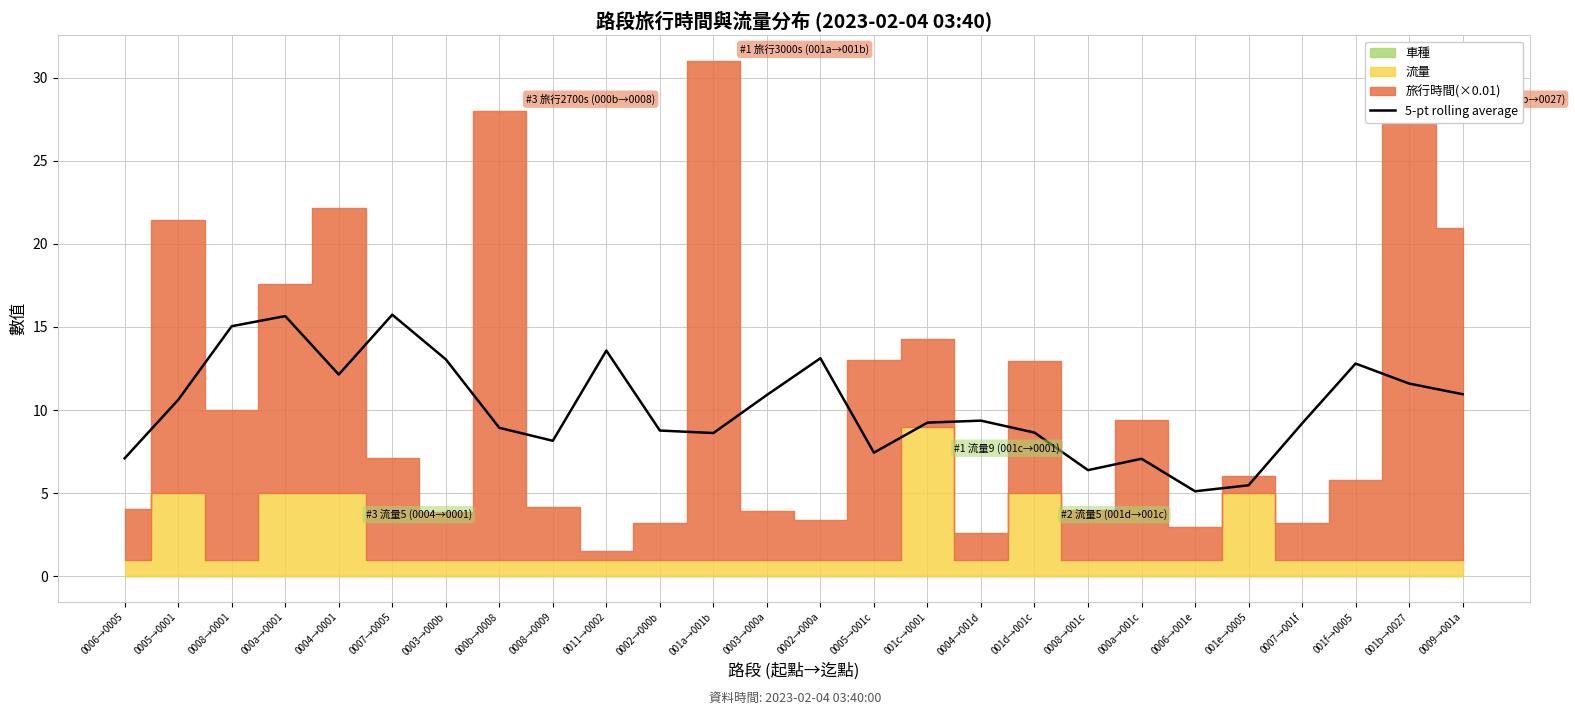

Which has a higher value, 001e→0005 or 001a→001b?

001a→001b